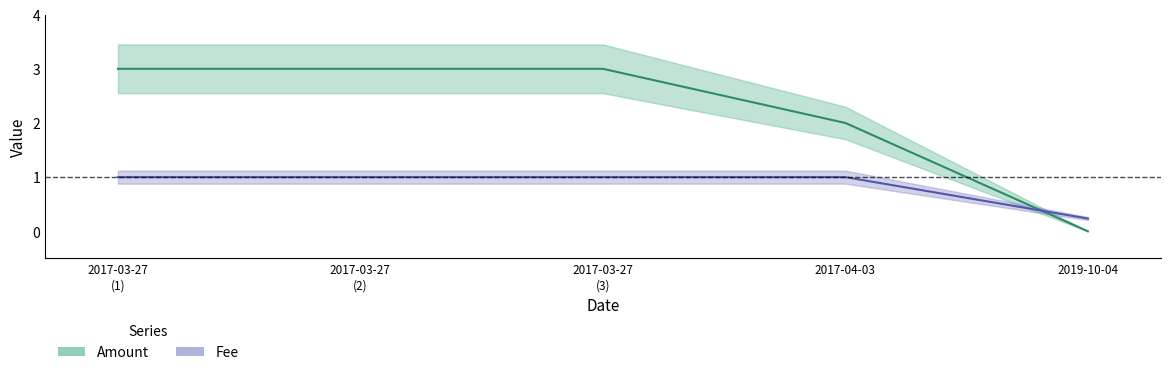

At how many categories does at least one series exceed 0?

5